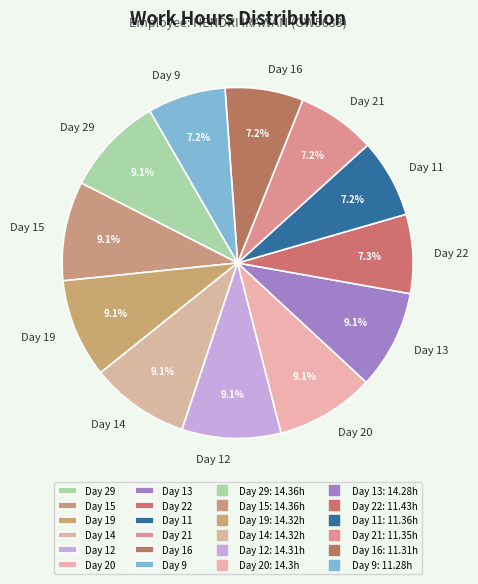

How many segments does this pie chart have?

12